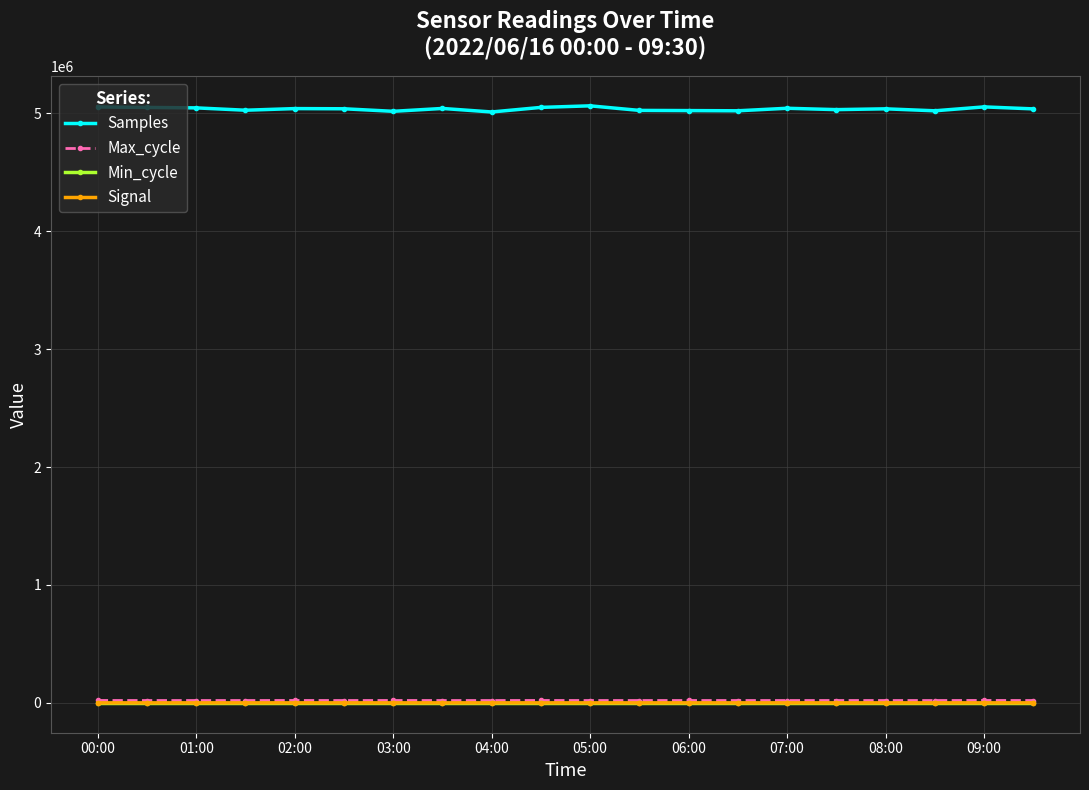

Which series has the largest total across all categories?

Samples